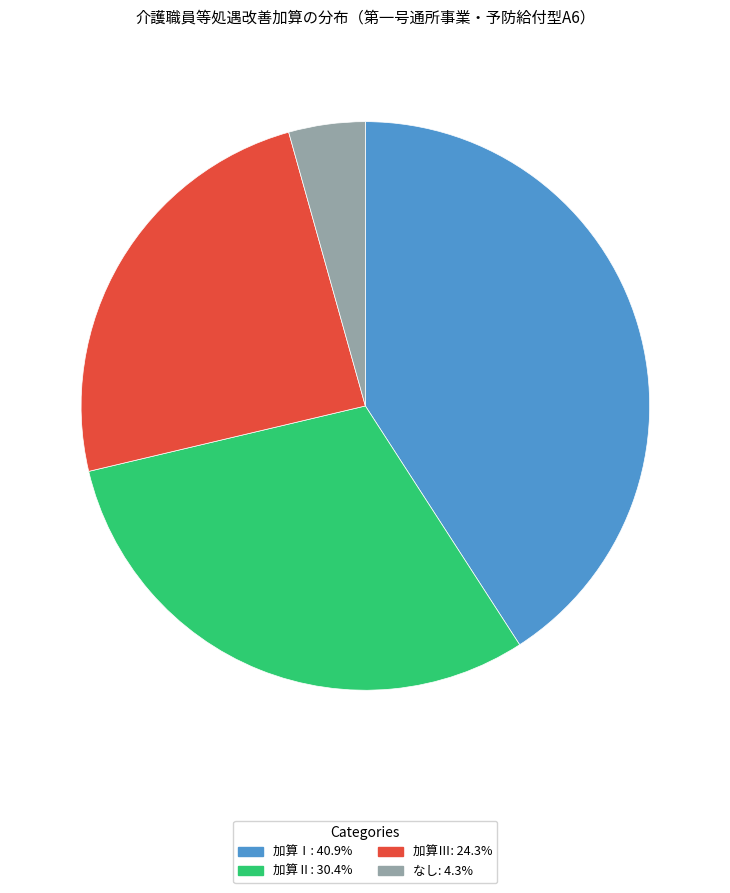

What is the smallest slice in the pie chart?

なし